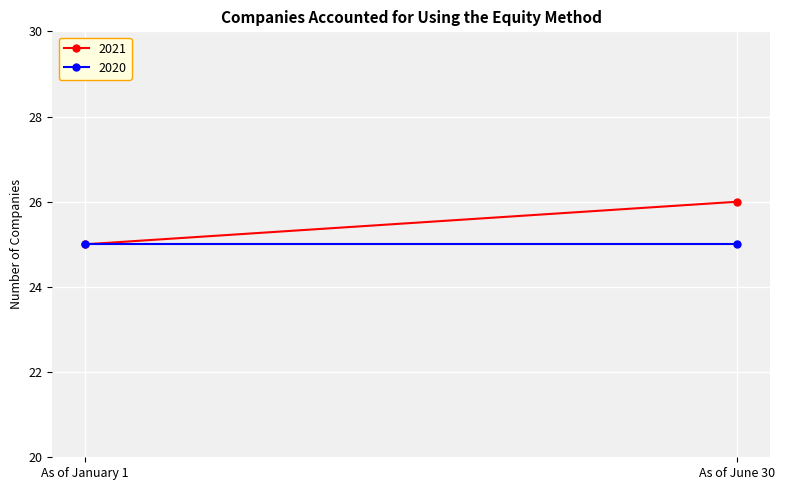

What position from the right is As of June 30?

1